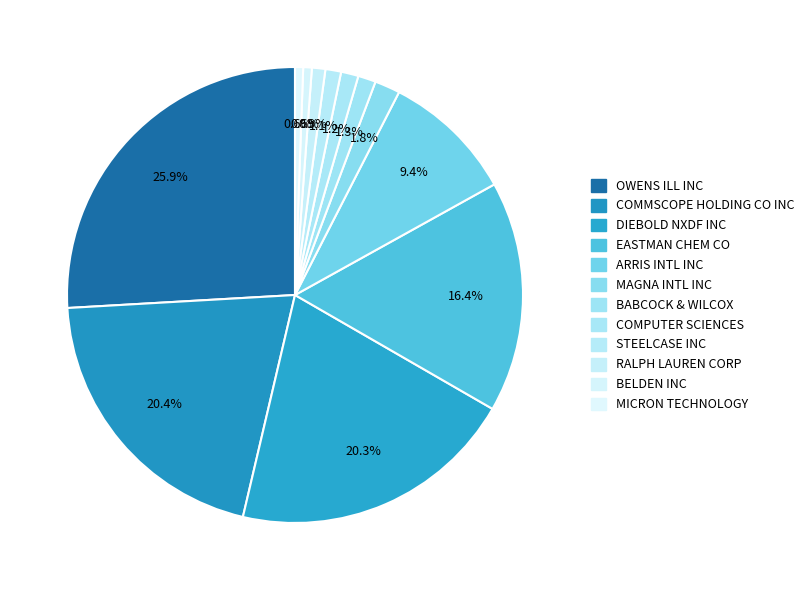

Which slice is the largest?

OWENS ILL INC